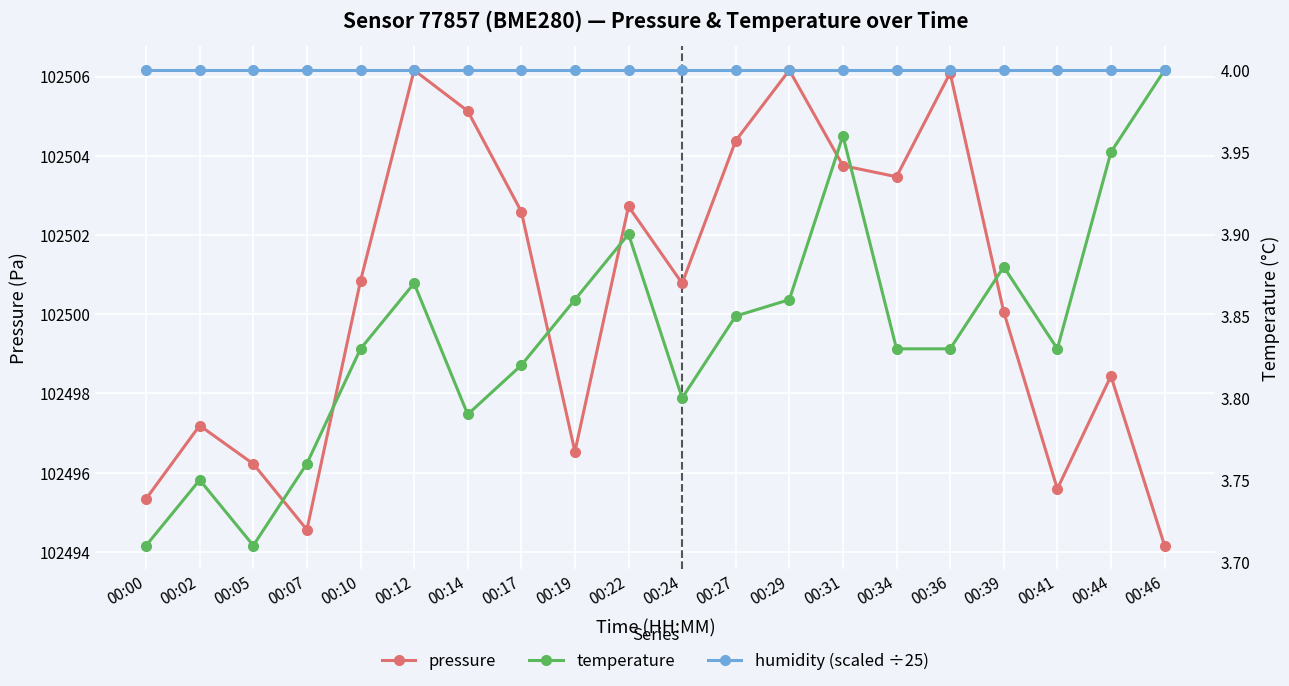

Reading left to right, transcribe all the data shown in this chart.

pressure: 102495.3	102497.2	102496.2	102494.6	102500.8	102506.2	102505.1	102502.6	102496.5	102502.7	102500.8	102504.4	102506.2	102503.8	102503.5	102506.1	102500.1	102495.6	102498.4	102494.2
temperature: 3.7	3.8	3.7	3.8	3.8	3.9	3.8	3.8	3.9	3.9	3.8	3.9	3.9	4.0	3.8	3.8	3.9	3.8	4.0	4.0
humidity (scaled ÷25): 4.0	4.0	4.0	4.0	4.0	4.0	4.0	4.0	4.0	4.0	4.0	4.0	4.0	4.0	4.0	4.0	4.0	4.0	4.0	4.0